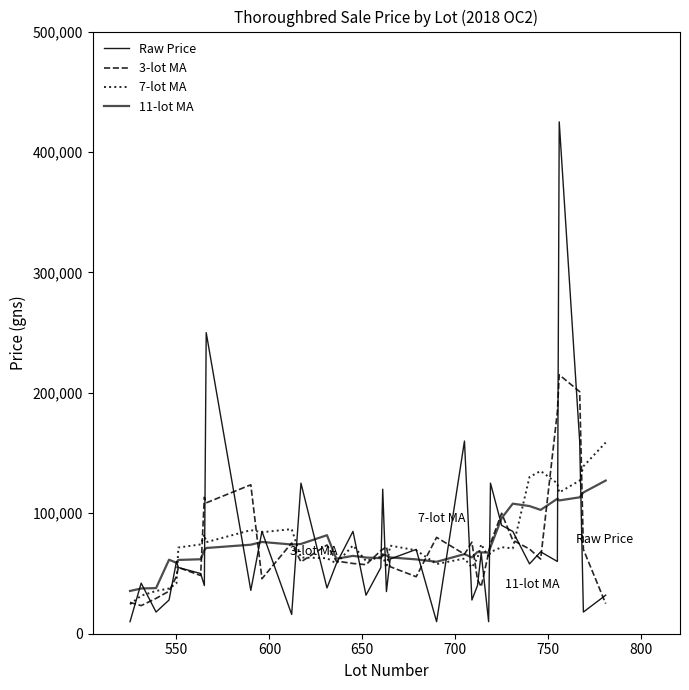

What is the maximum value shown in the chart?

425000.0